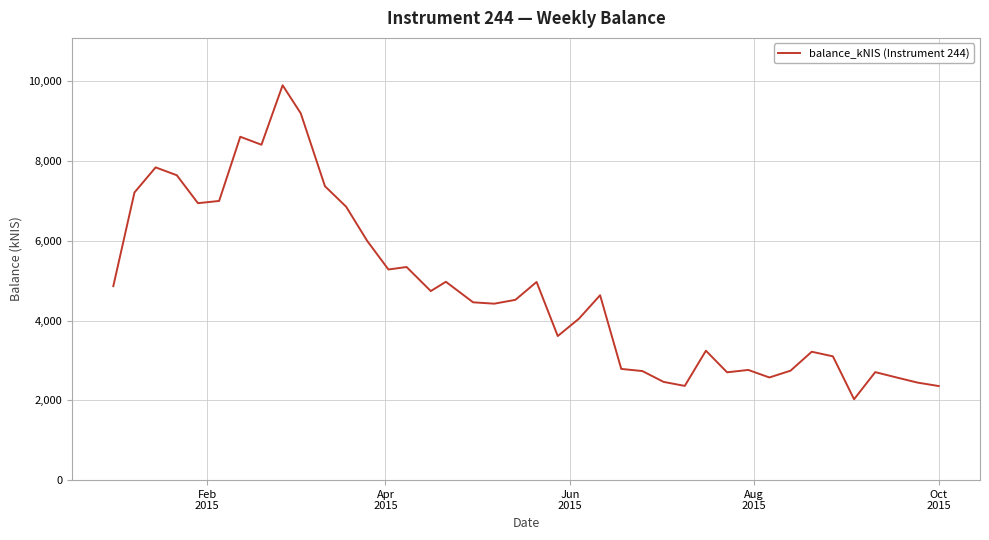

What is the smallest value displayed?

2028.0